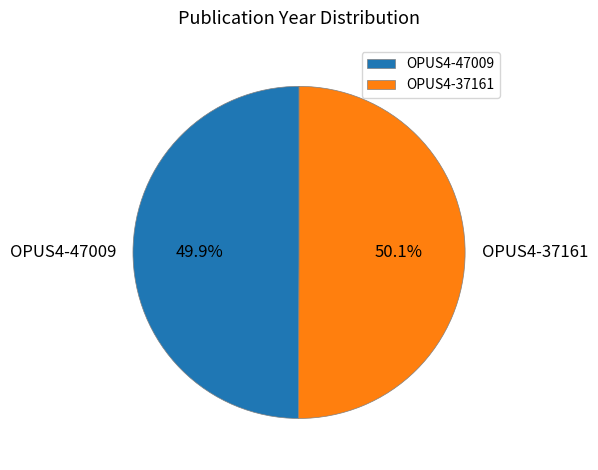

True or false: OPUS4-47009 accounts for 57% of the total.

False